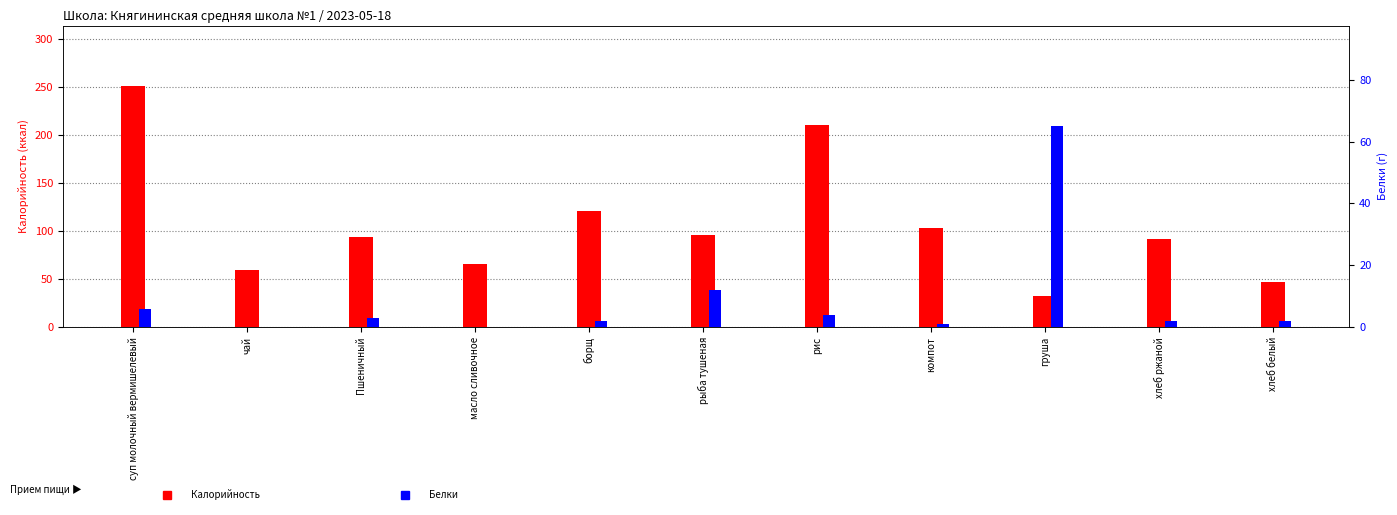

At which category is the sum across all series the highest?

суп молочный вермишелевый